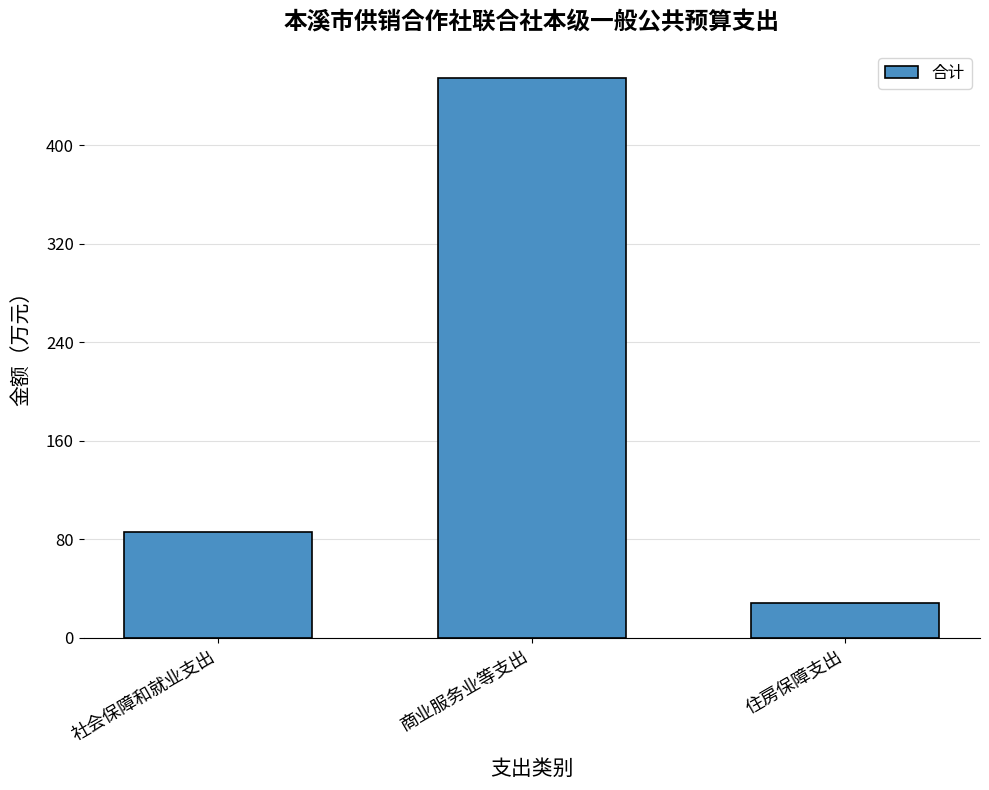

Which label corresponds to the smallest value in the chart?

住房保障支出